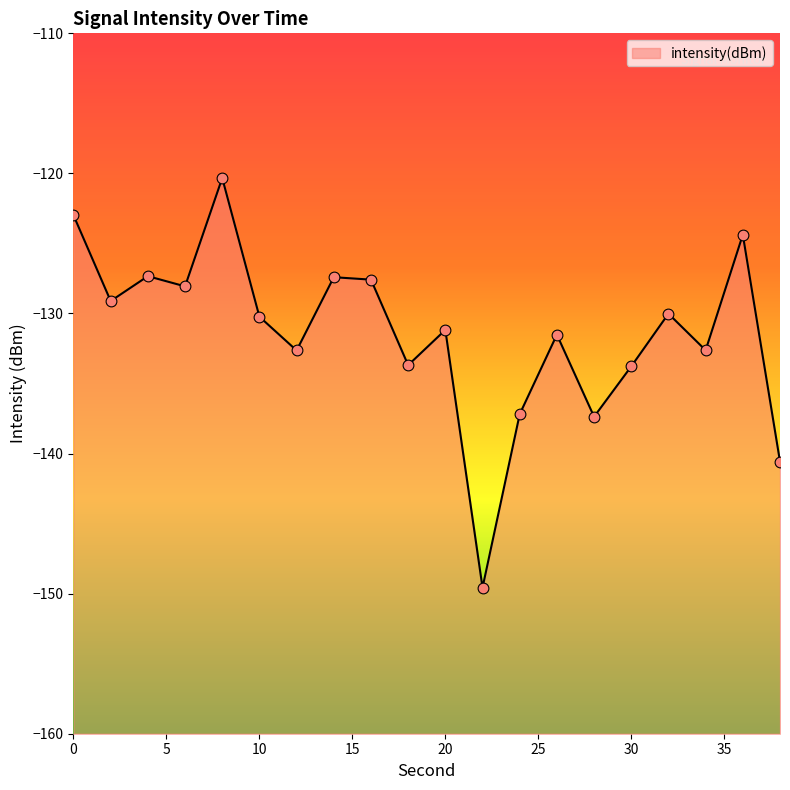

Between 20 and 14, which is larger?

14